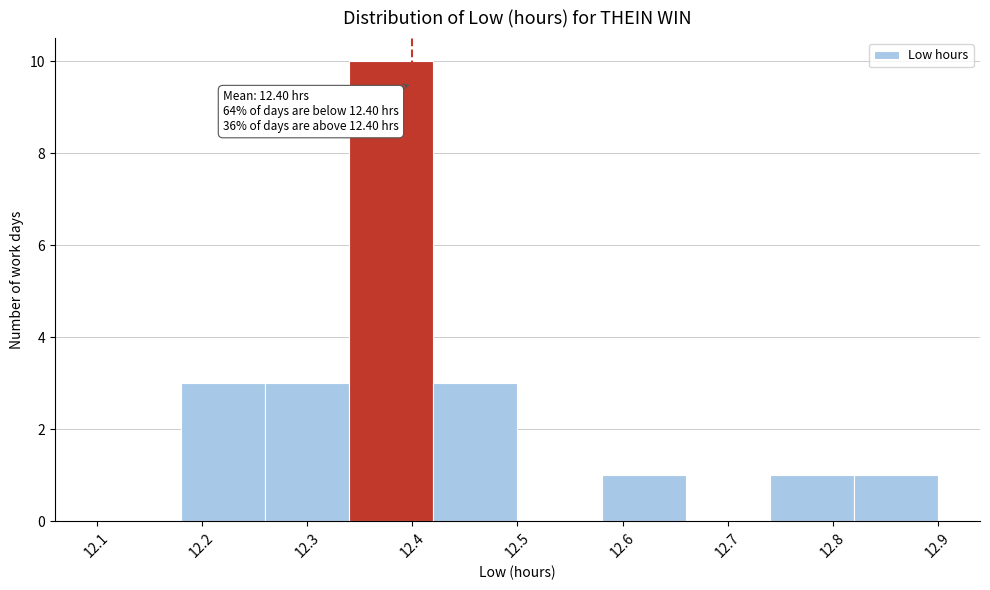

Which range on the x-axis has the tallest bar?

12.34 to 12.42